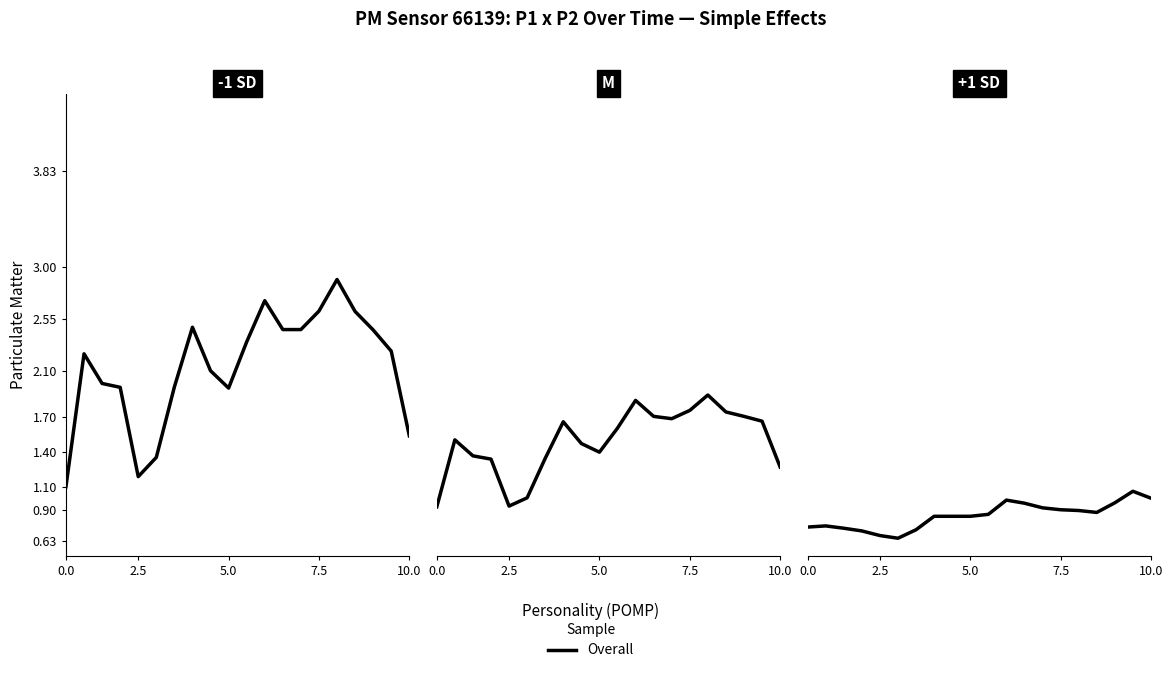

What is the difference between the maximum and second lowest values?

0.4